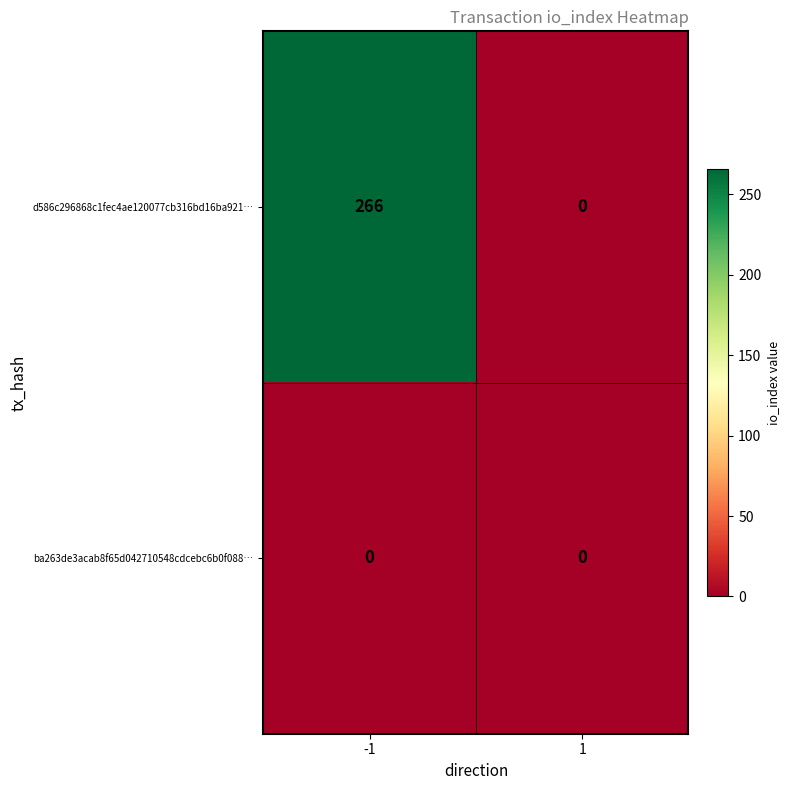

Rank the categories by d586c296868c1fec4ae120077cb316bd16ba921… value from highest to lowest.

-1, 1